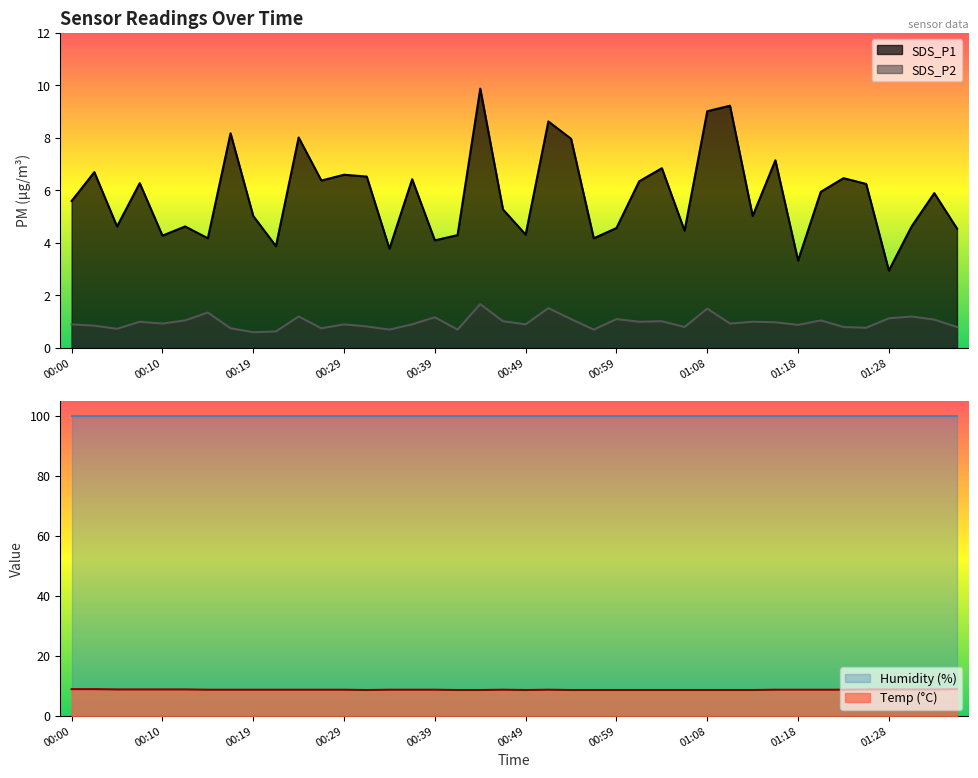

Which series has the largest total across all categories?

Temp